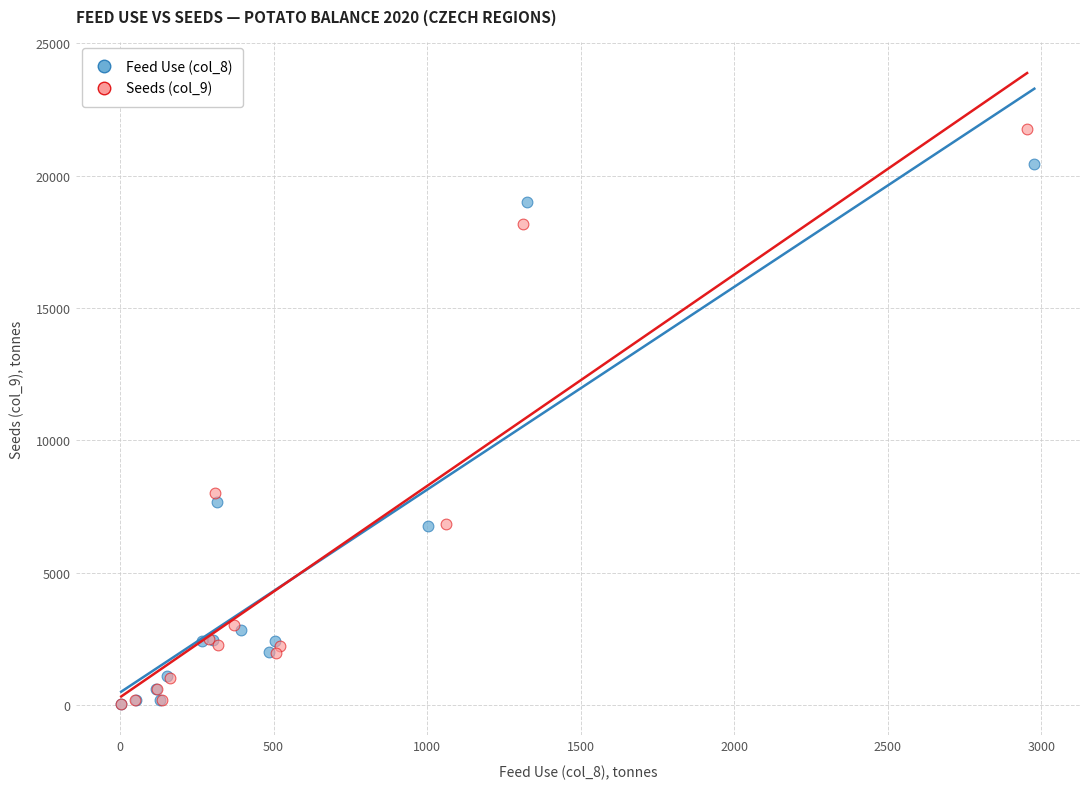

Which series reaches the maximum Y coordinate?

Seeds (col_9)